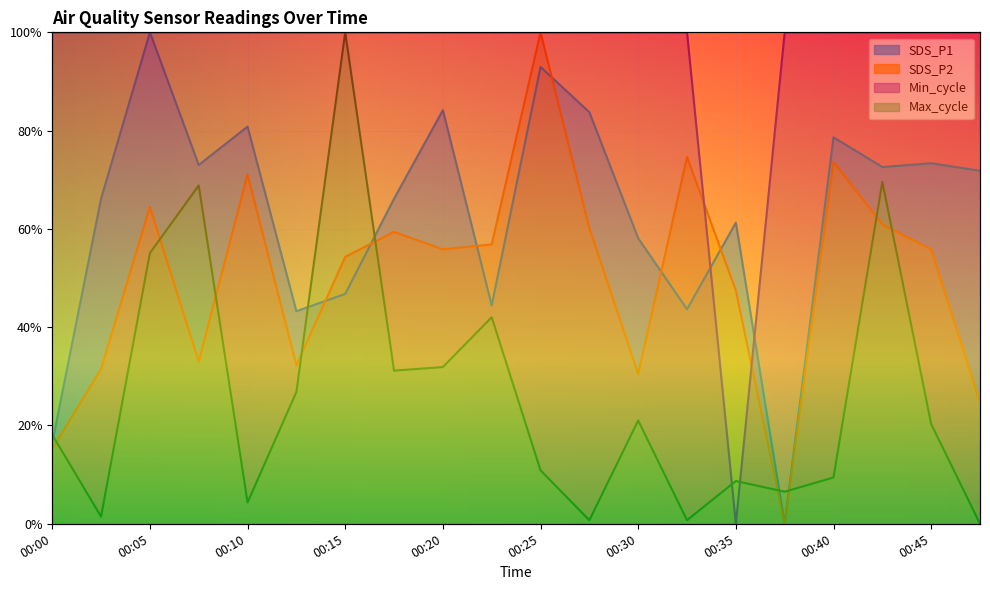

Does the chart display data point markers on the line(s)?

No